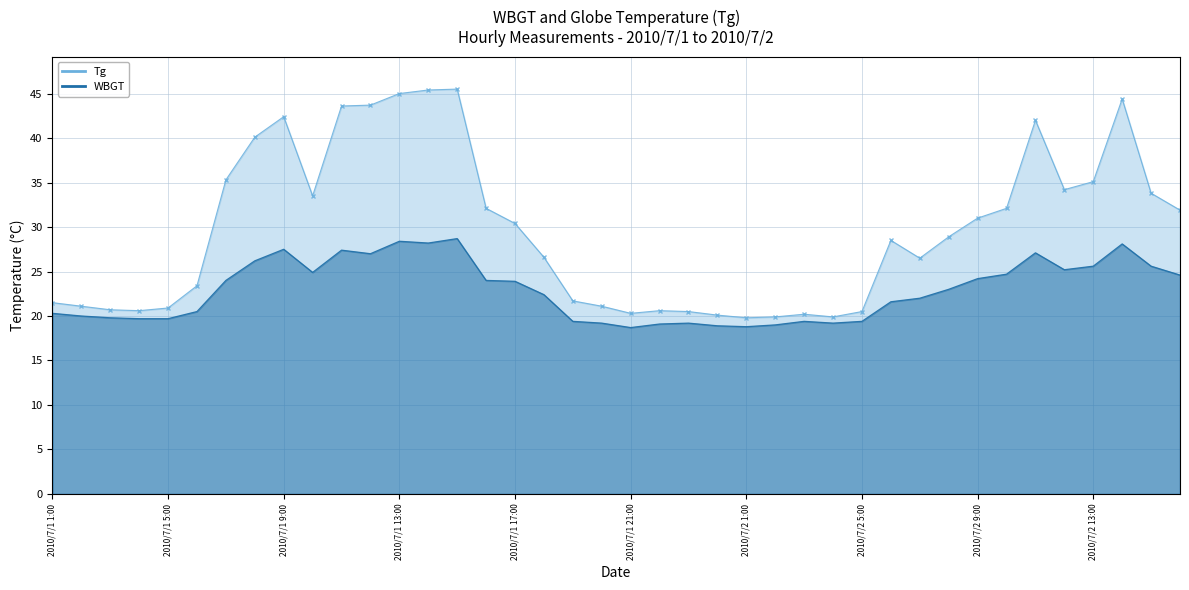

How many lines are shown in the chart?

2